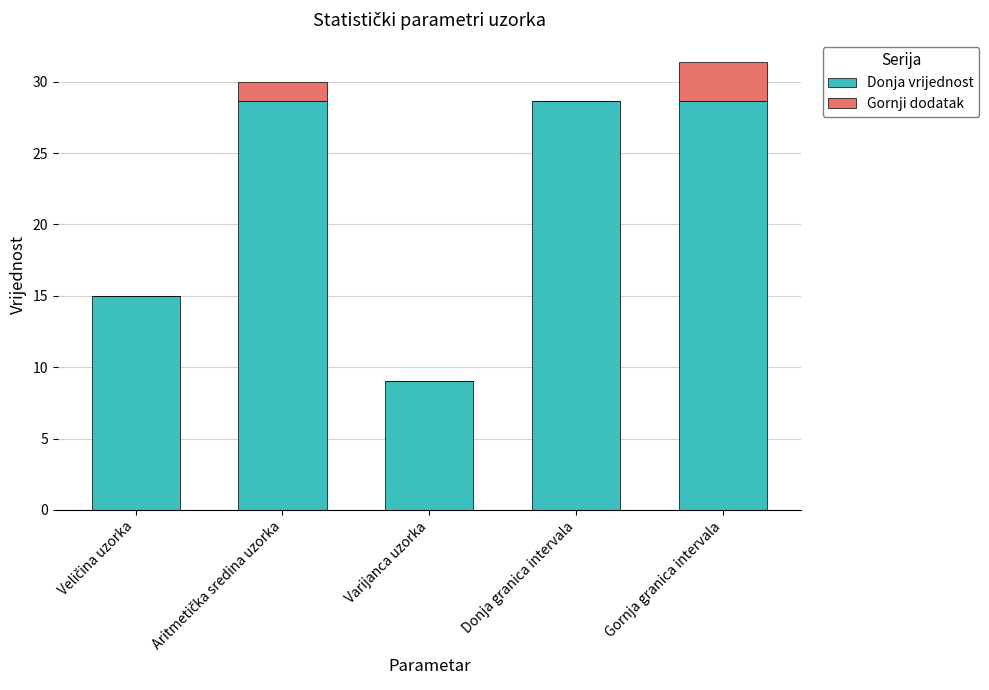

What is the approximate value of Donja vrijednost at Varijanca uzorka?

9.0